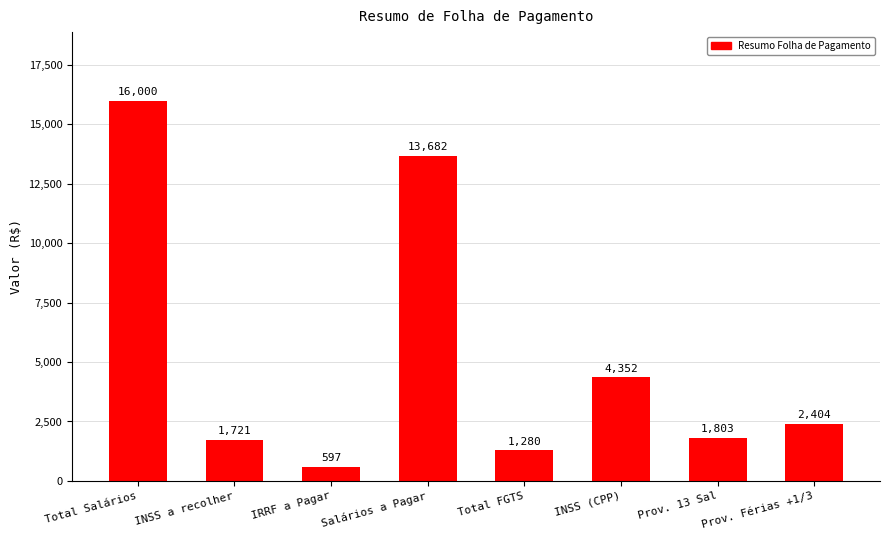

What is the change in value from Total Salários to INSS (CPP)?

-11648.0